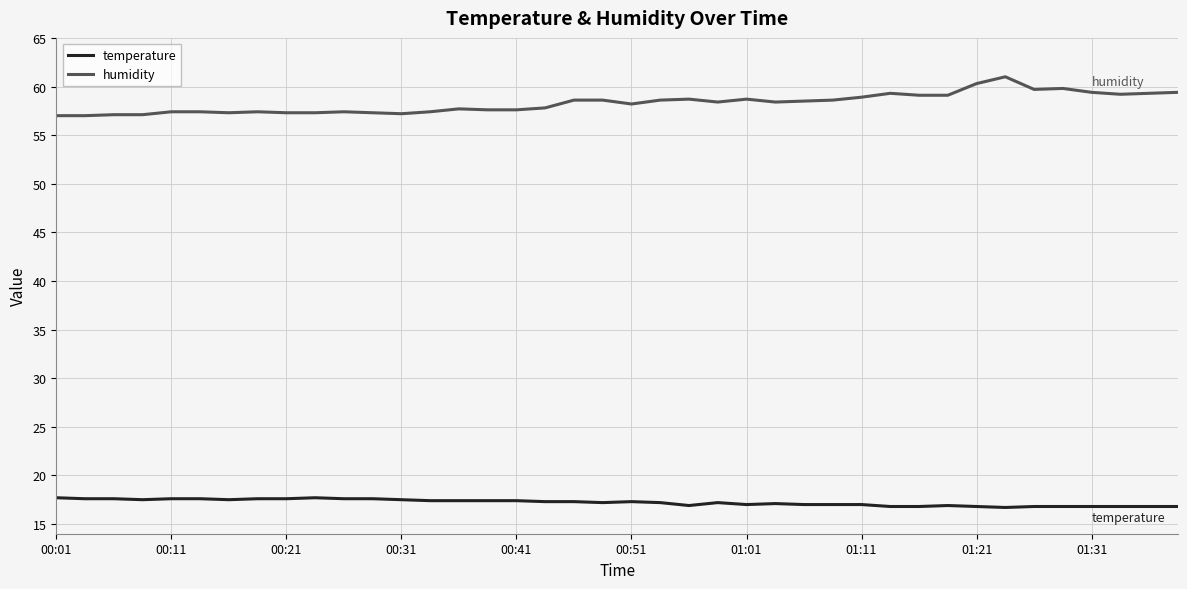

What is the smallest value displayed?

16.7